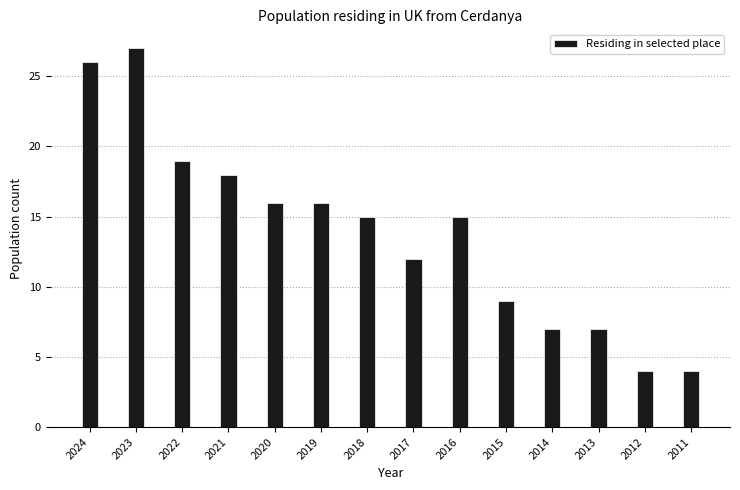

Between 2020 and 2018, which is larger?

2020